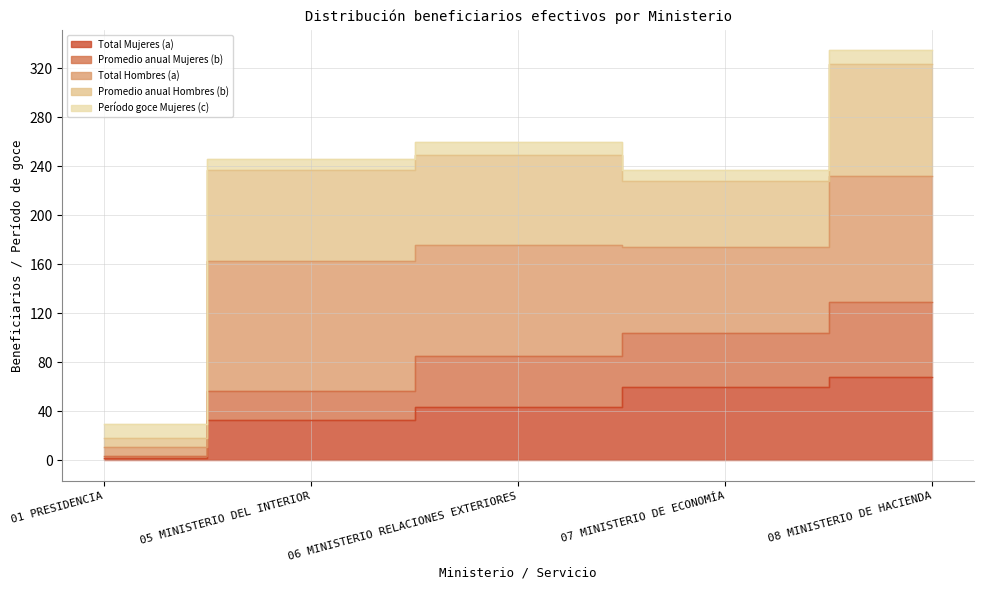

How many values in the Total Mujeres (a) series exceed 44?

2